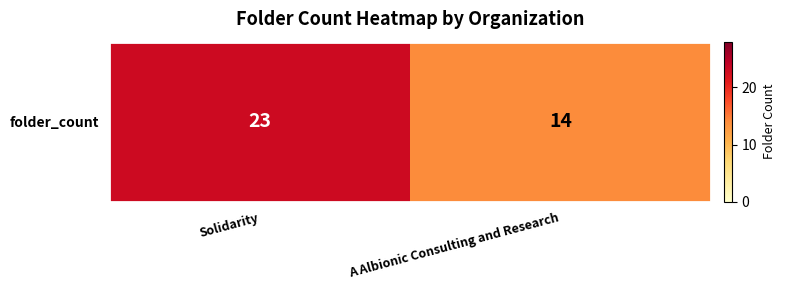

What is the difference between the maximum and minimum values?

9